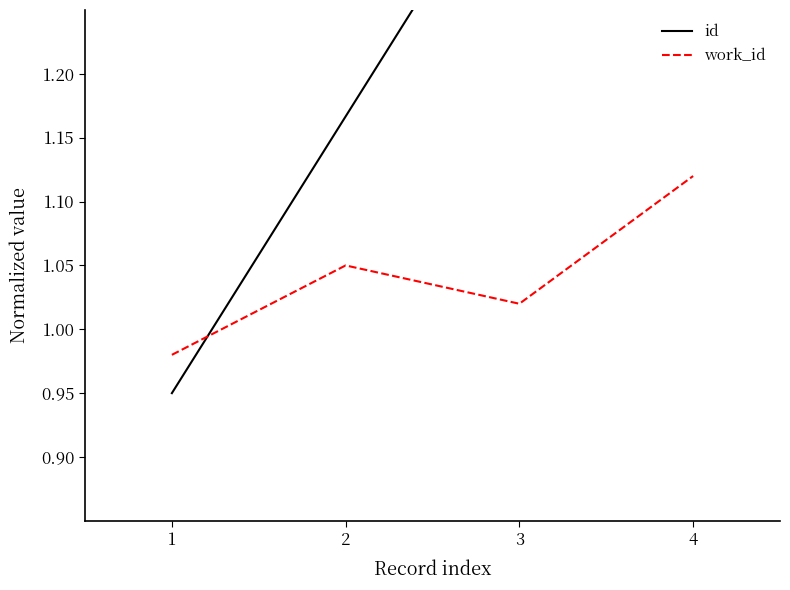

What is the sum of the work_id values at 1 and 2?

2.0